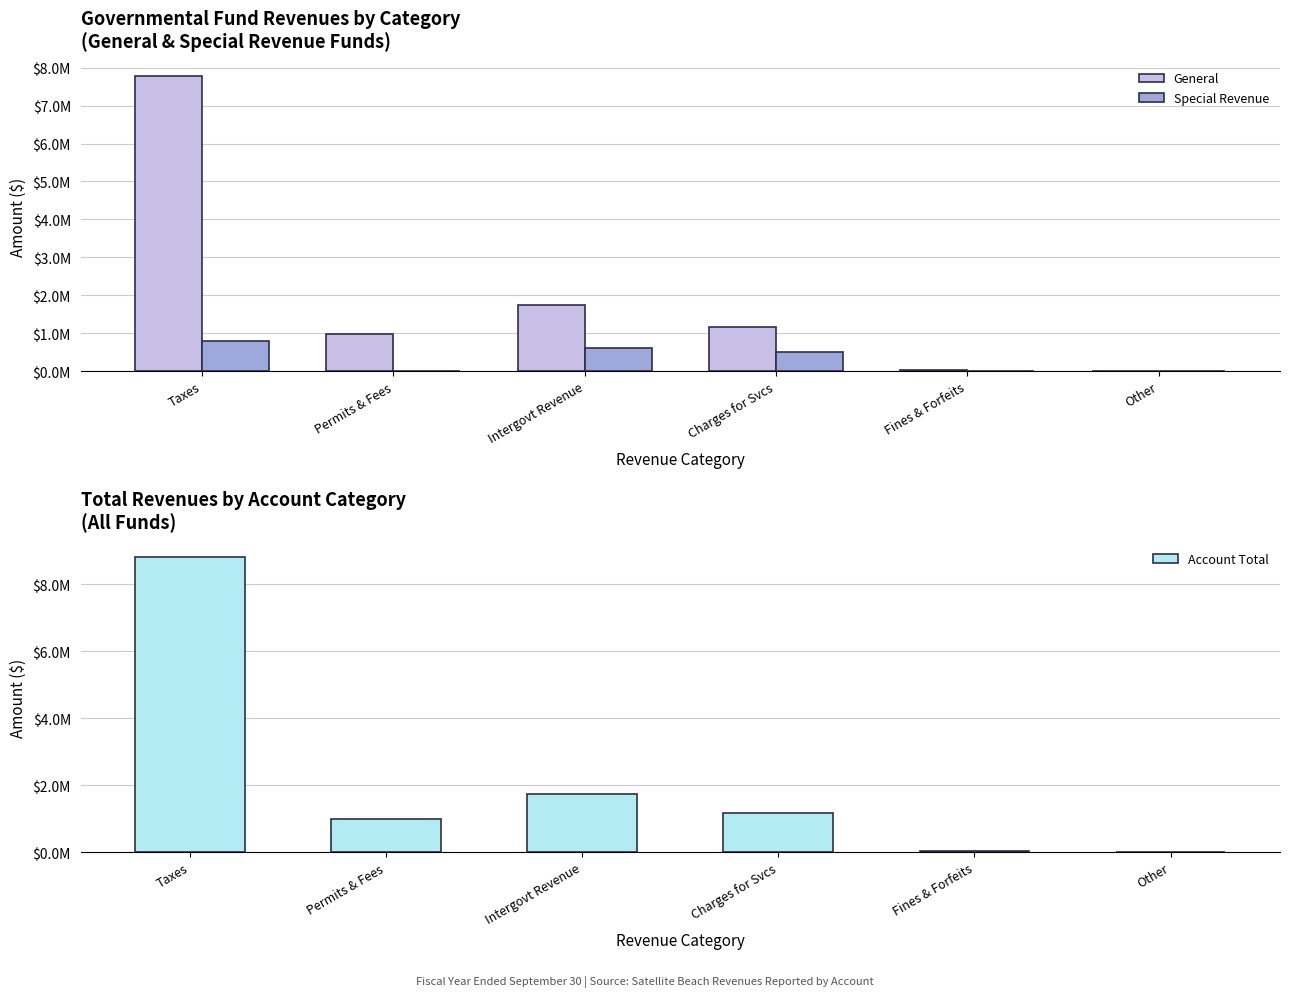

Count the number of data series in this chart.

3